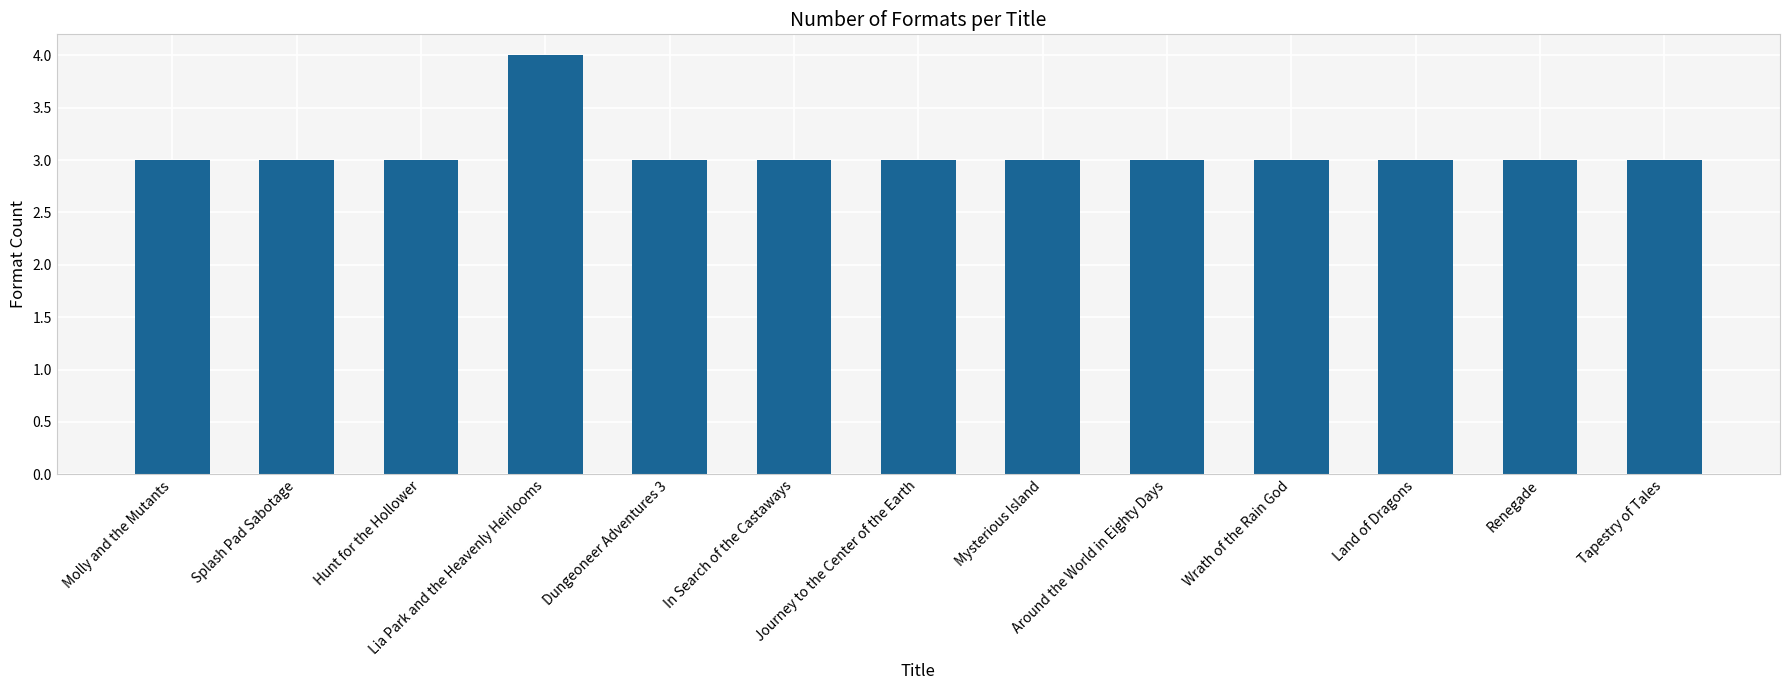

Read the value at Hunt for the Hollower.

3